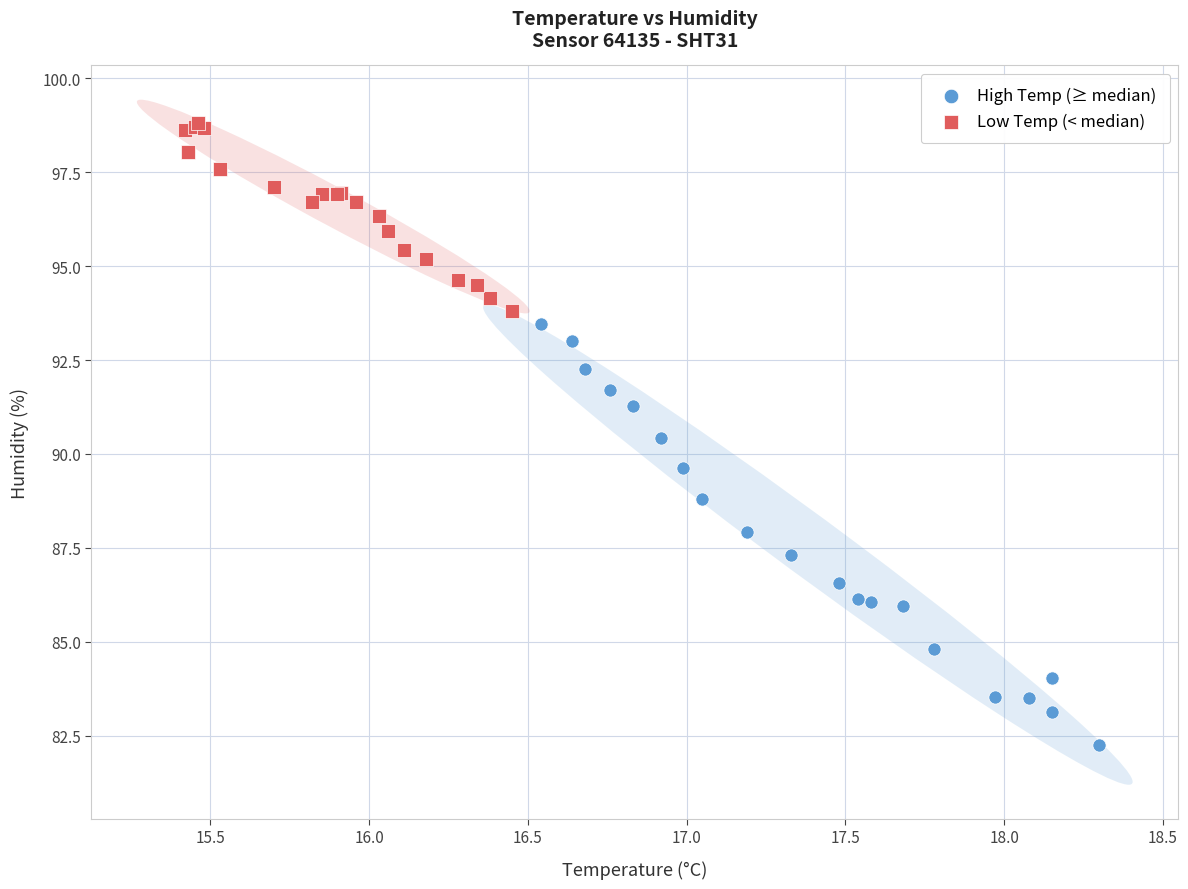

Which series has the widest spread of Y values?

High Temp (≥ median)